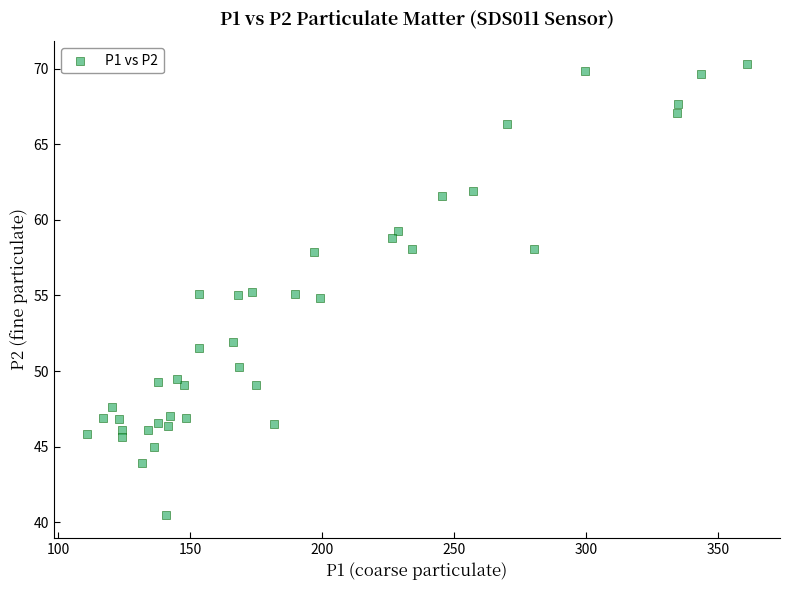

What is the range of Y values (max minus min)?

29.8